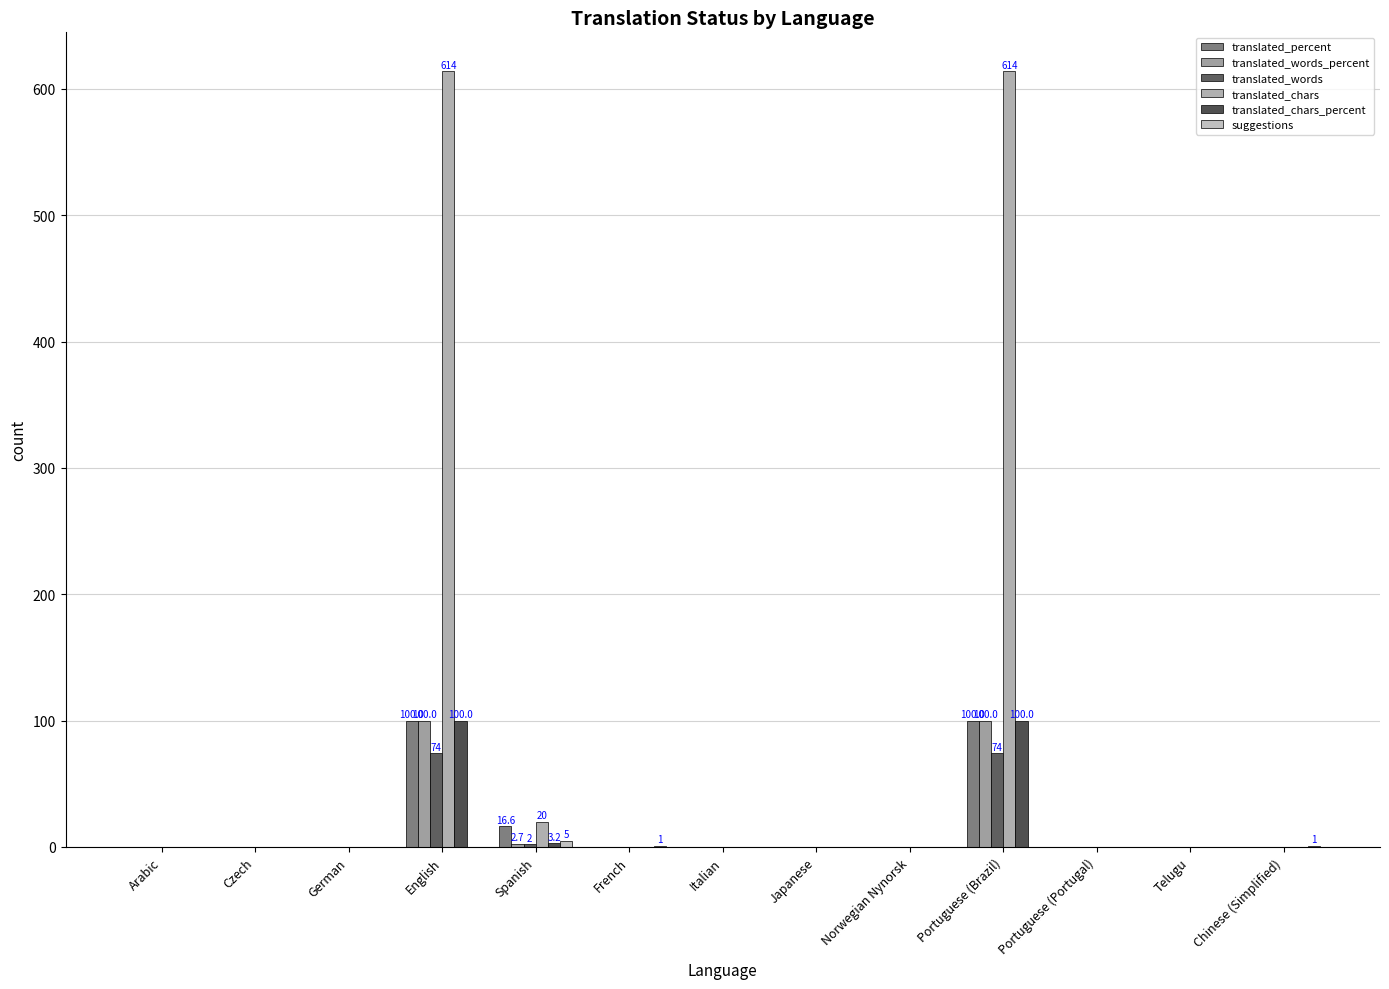

How many categories are shown in the chart?

13